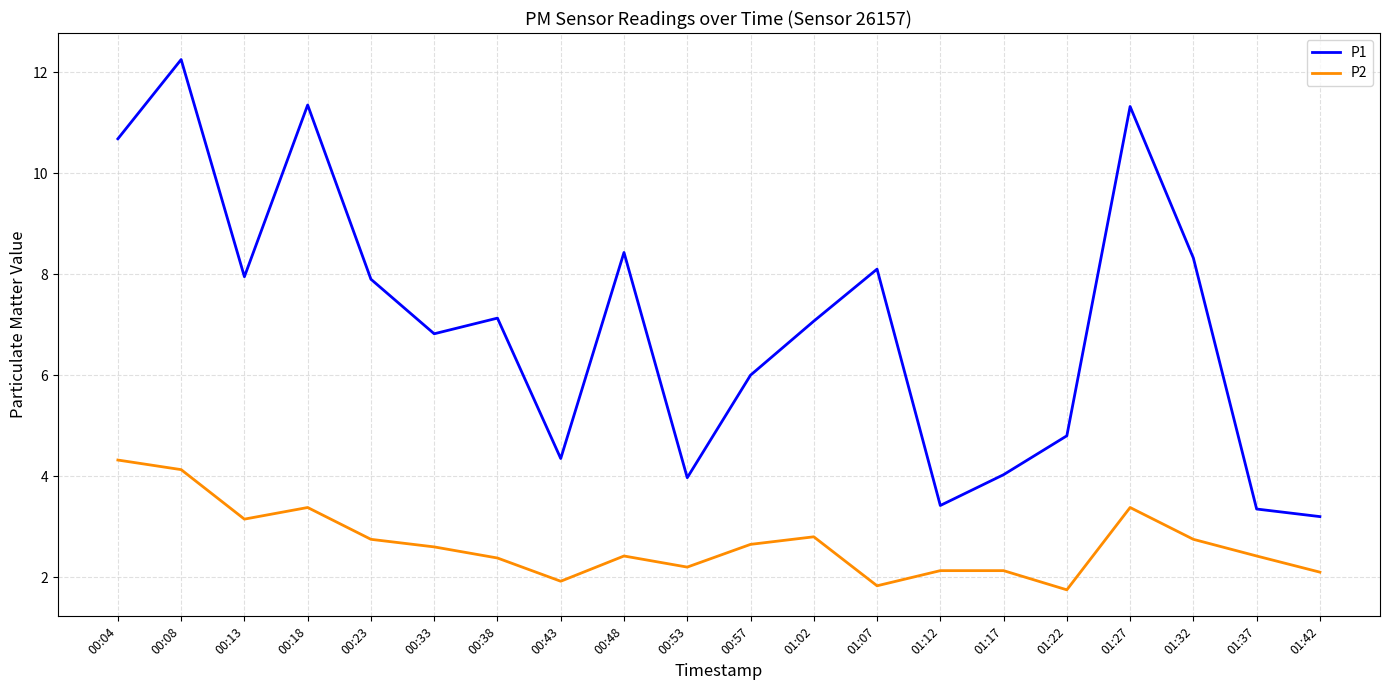

The value of P2 at 01:22 is 1.8. True or false?

True